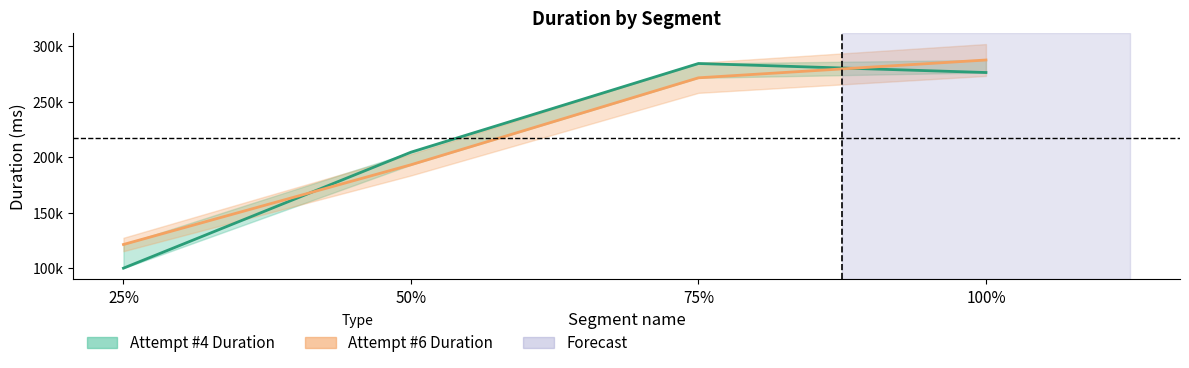

What value does the Attempt #4 Duration series have at 50%, to the nearest 10?

204500